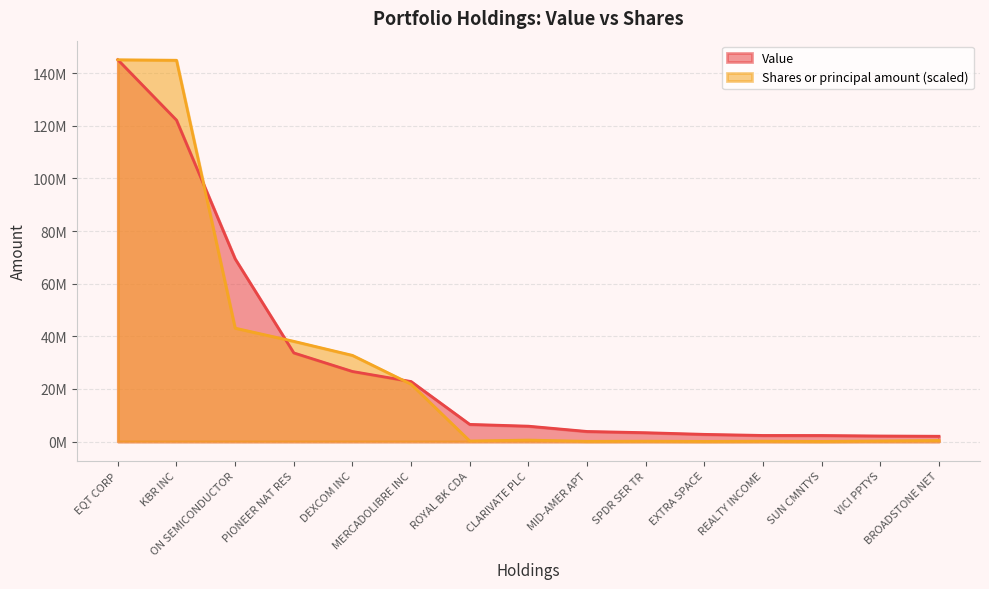

Does the chart have visible grid lines?

Yes